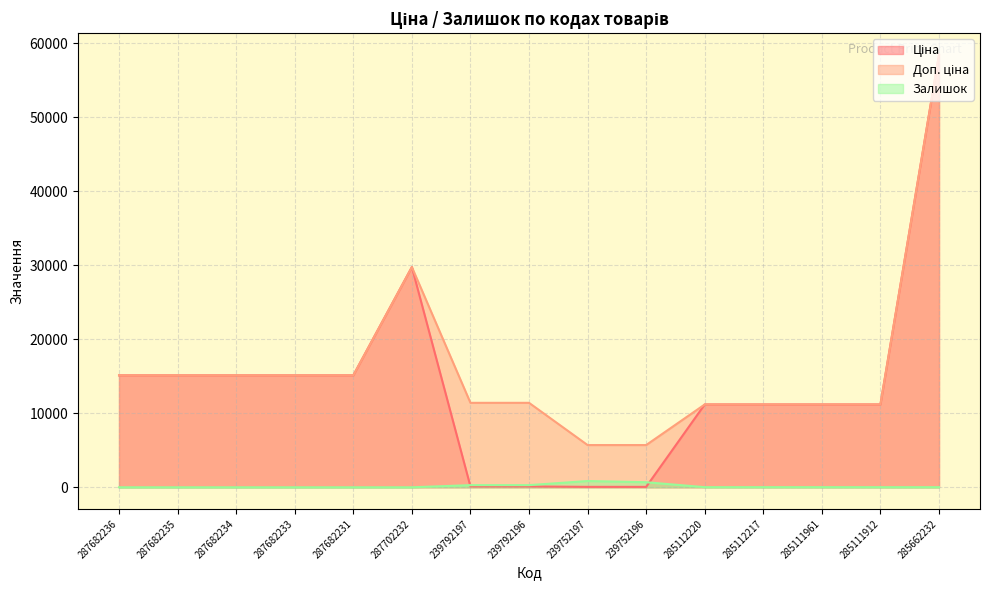

What is the label of the 5th point from the right?

285112220